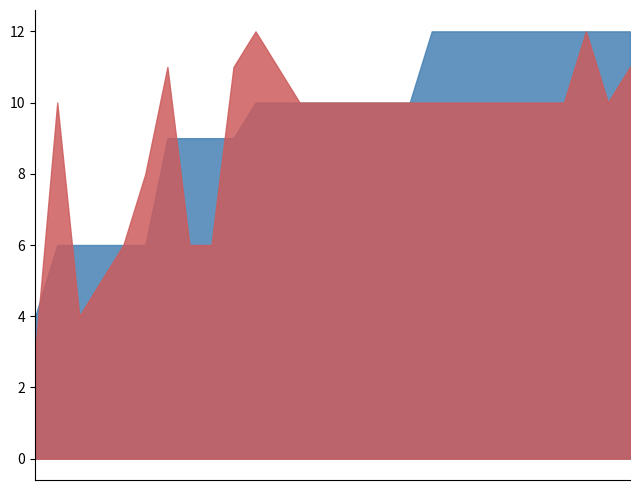

How many data points in CO-1 Marks are above 10?

6